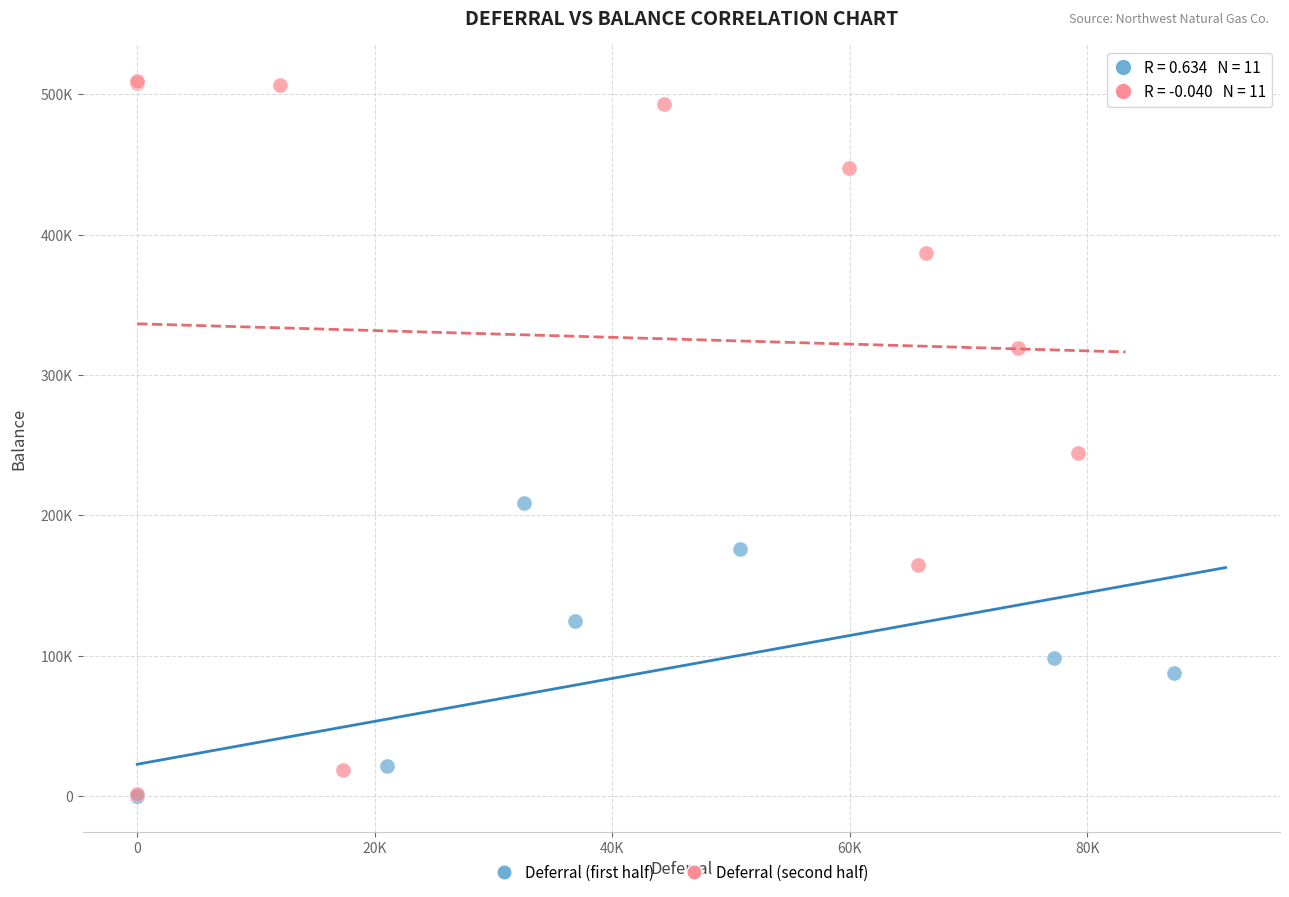

Which series has the widest spread of Y values?

Deferral (second half)